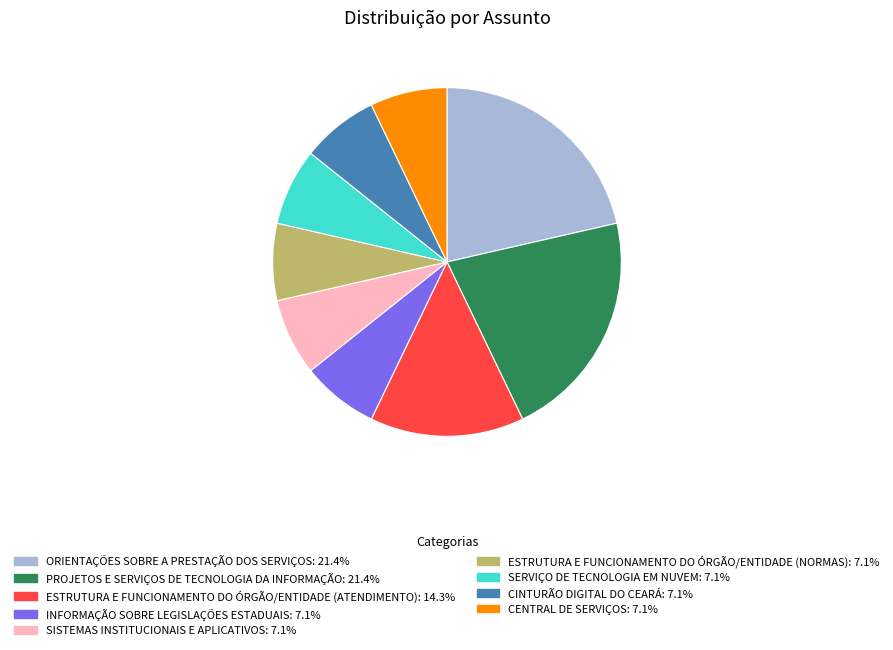

Is the sum of SERVIÇO DE TECNOLOGIA EM NUVEM and ESTRUTURA E FUNCIONAMENTO DO ÓRGÃO/ENTIDADE (ATENDIMENTO) greater than half?

No